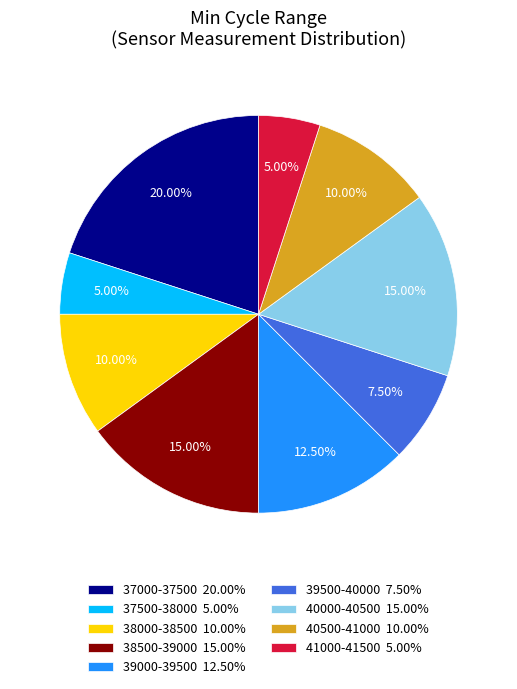

Is the sum of 39000-39500 12.50% and 41000-41500 5.00% greater than half?

No